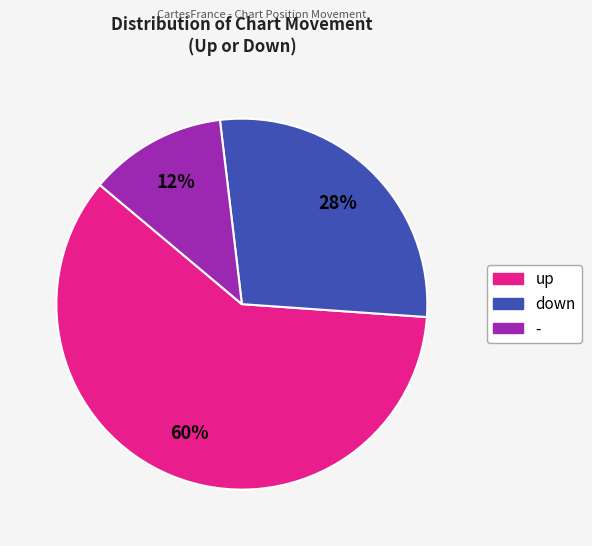

The up slice represents 74% of the pie. True or false?

False